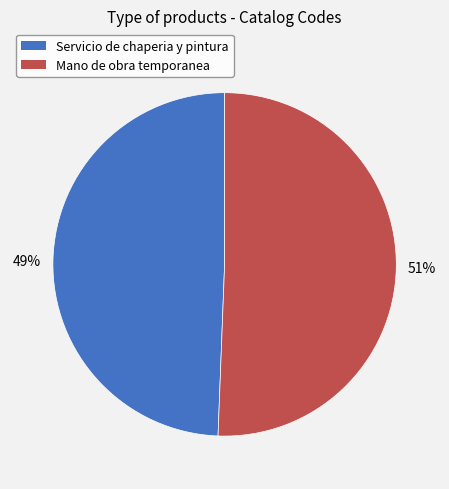

To the nearest percent, what percentage of the pie is Servicio de chaperia y pintura?

49%